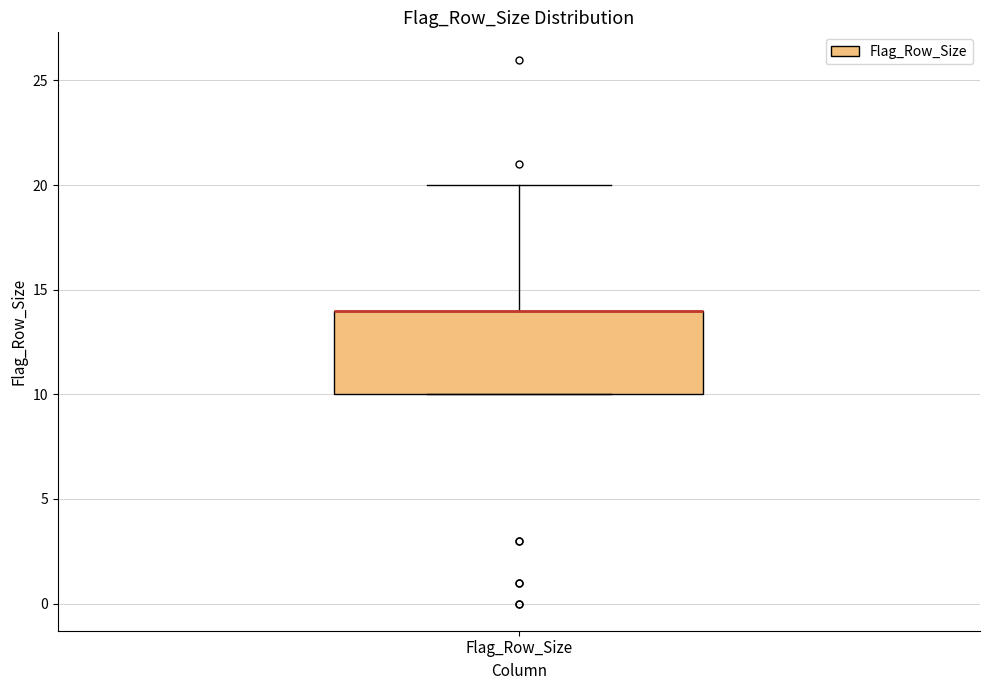

Read this box plot against the y-axis: the position of the median line, the range covered by the box, and the ends of both whiskers. The values are not printed on the chart, so give them approximately, as read against the axis.

median 14 (drawn on the box's upper edge), box 10 to 14, whiskers 10 to 20